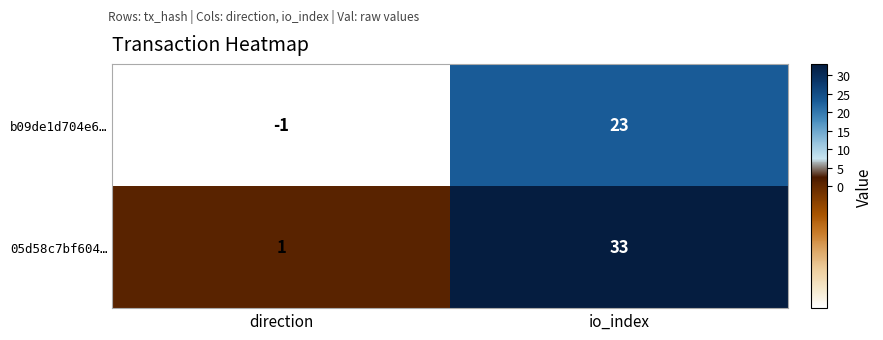

What is the average value of the b09de1d704e6… series?

11